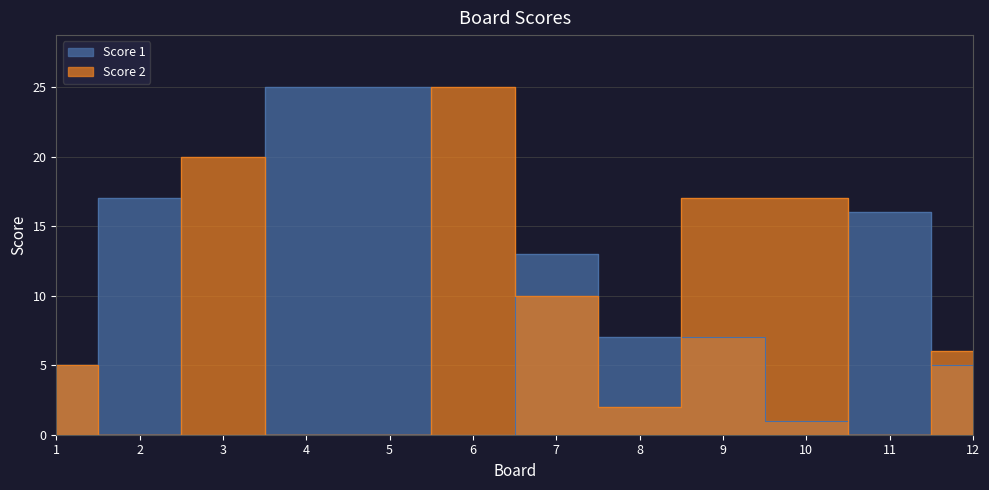

Reading left to right, list all the values displayed in this chart.

Score 1: 5	17	0	25	25	0	13	7	7	1	16	5
Score 2: 5	0	20	0	0	25	10	2	17	17	0	6